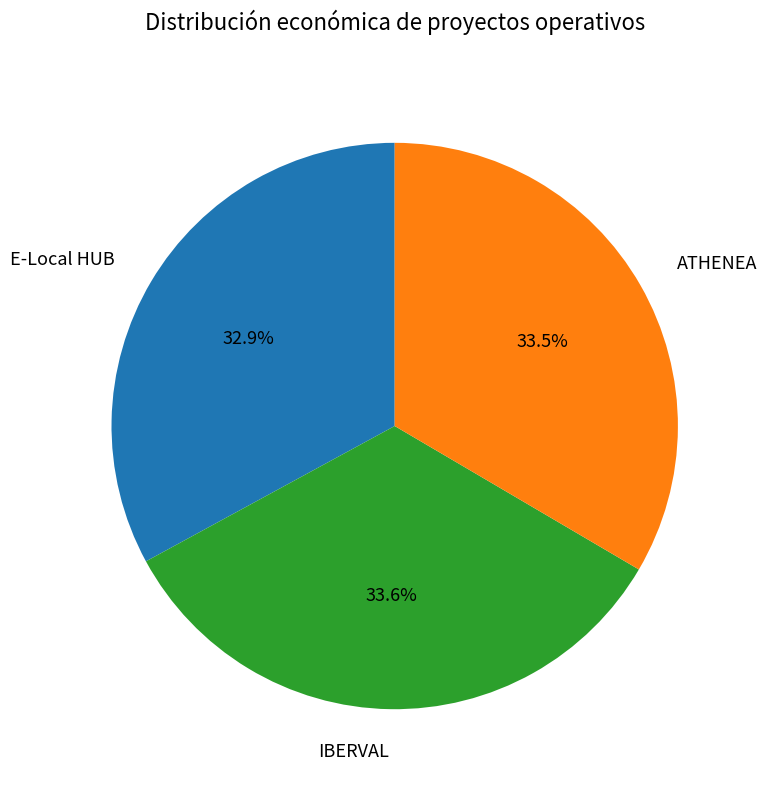

Which has a higher value, E-Local HUB or IBERVAL?

IBERVAL